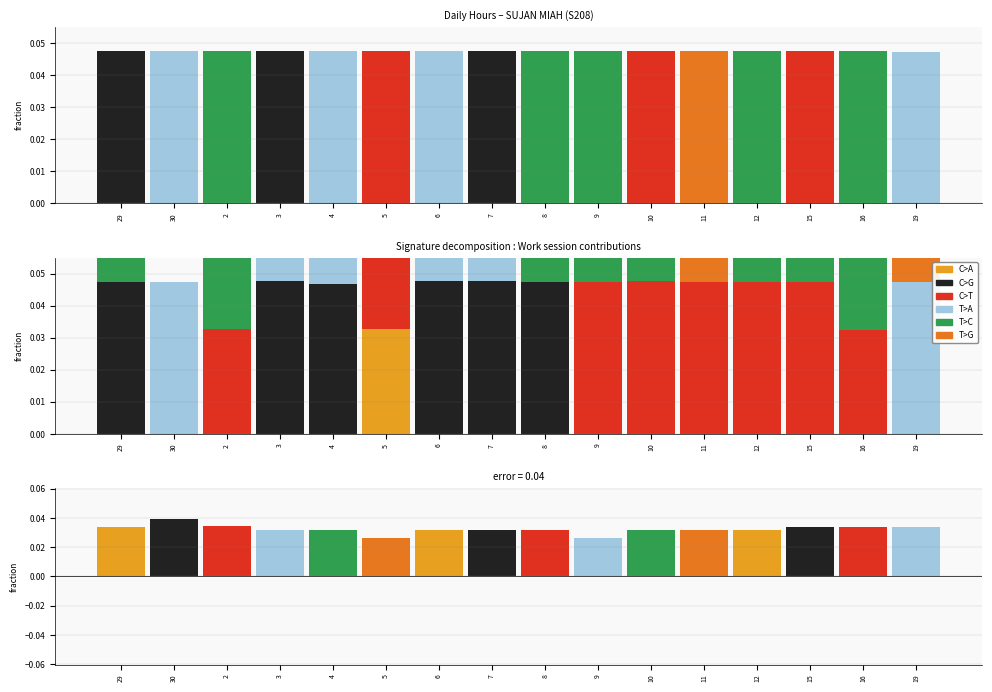

Is it true that C>T equals 0.0 at 2?

False